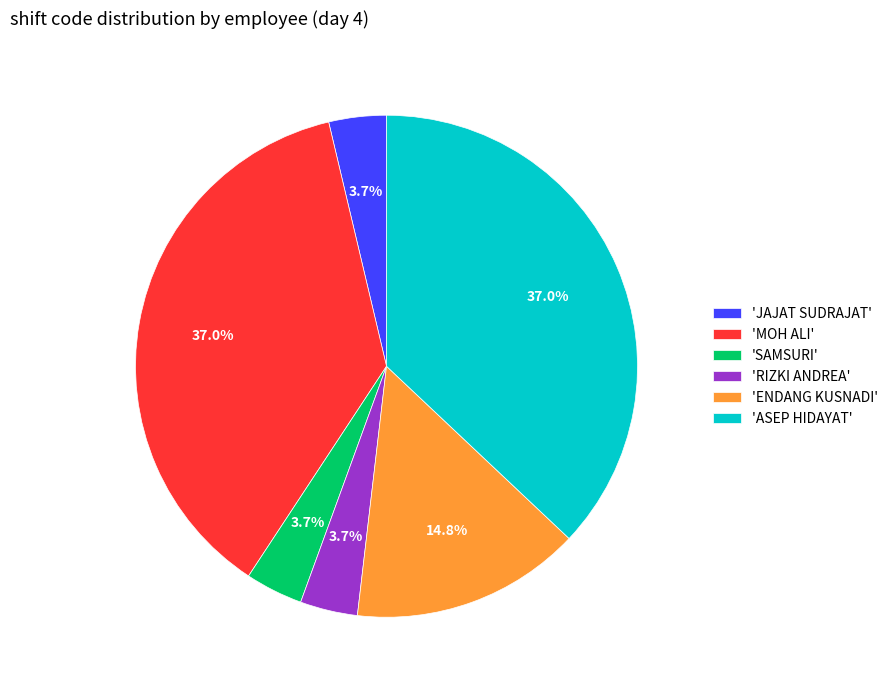

Between 'ASEP HIDAYAT' and 'ENDANG KUSNADI', which is larger?

'ASEP HIDAYAT'